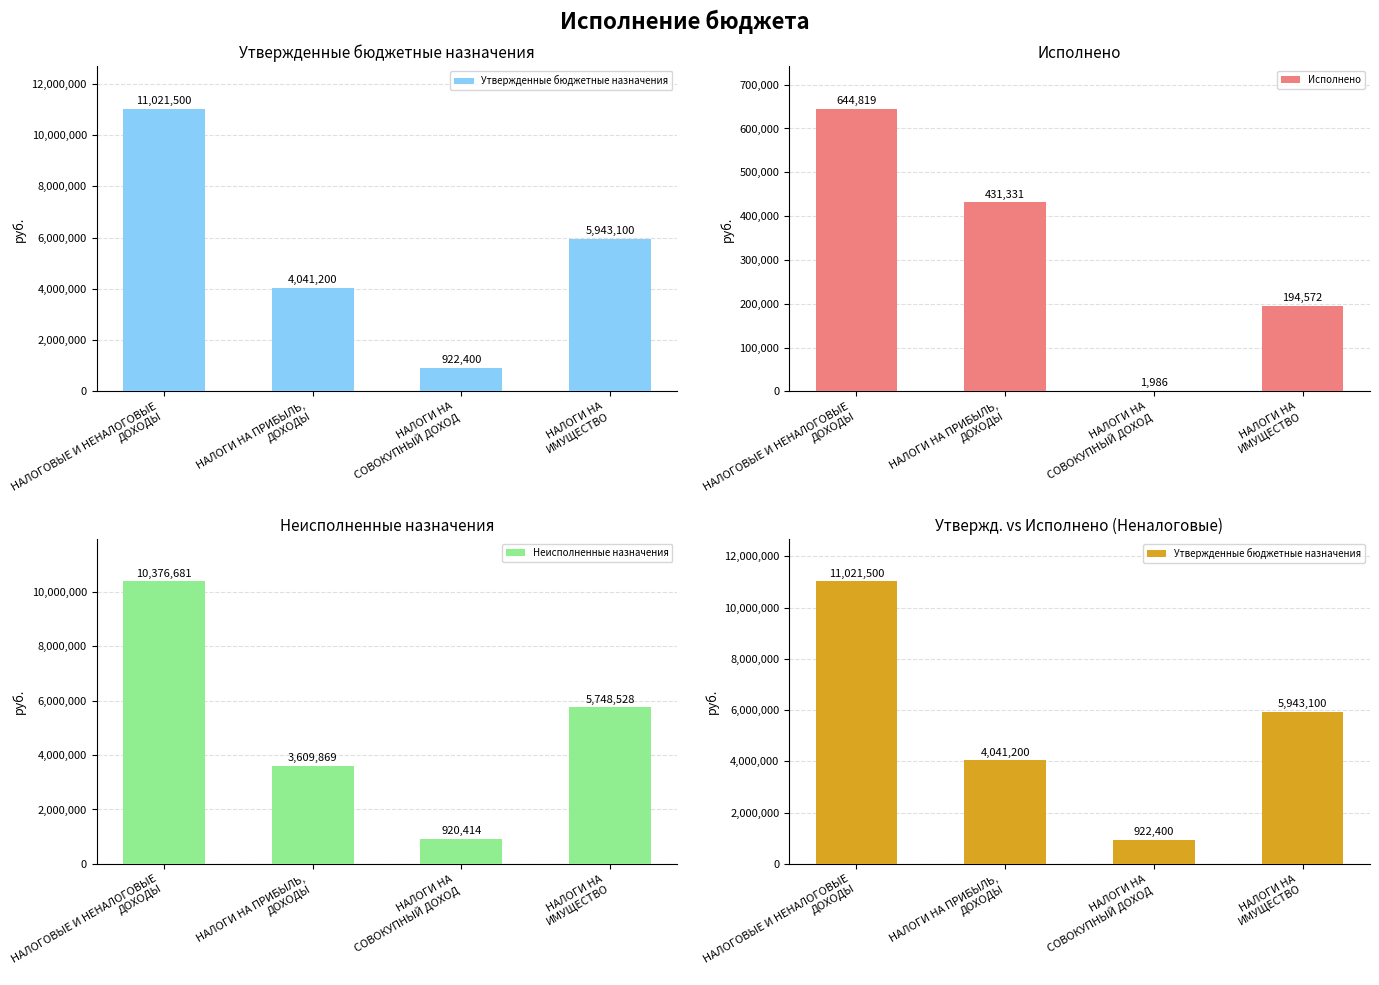

What is the approximate value of Утвержденные бюджетные назначения at НАЛОГОВЫЕ И НЕНАЛОГОВЫЕ
ДОХОДЫ?

11021500.0